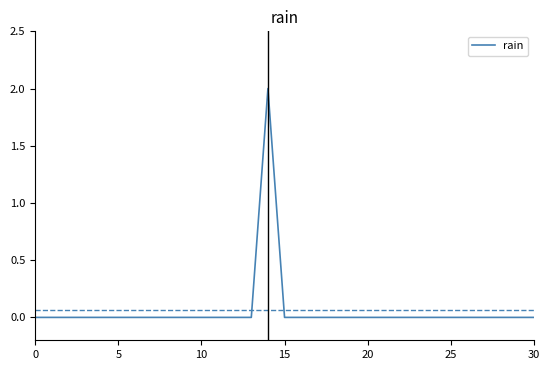

Does the chart have visible grid lines?

No